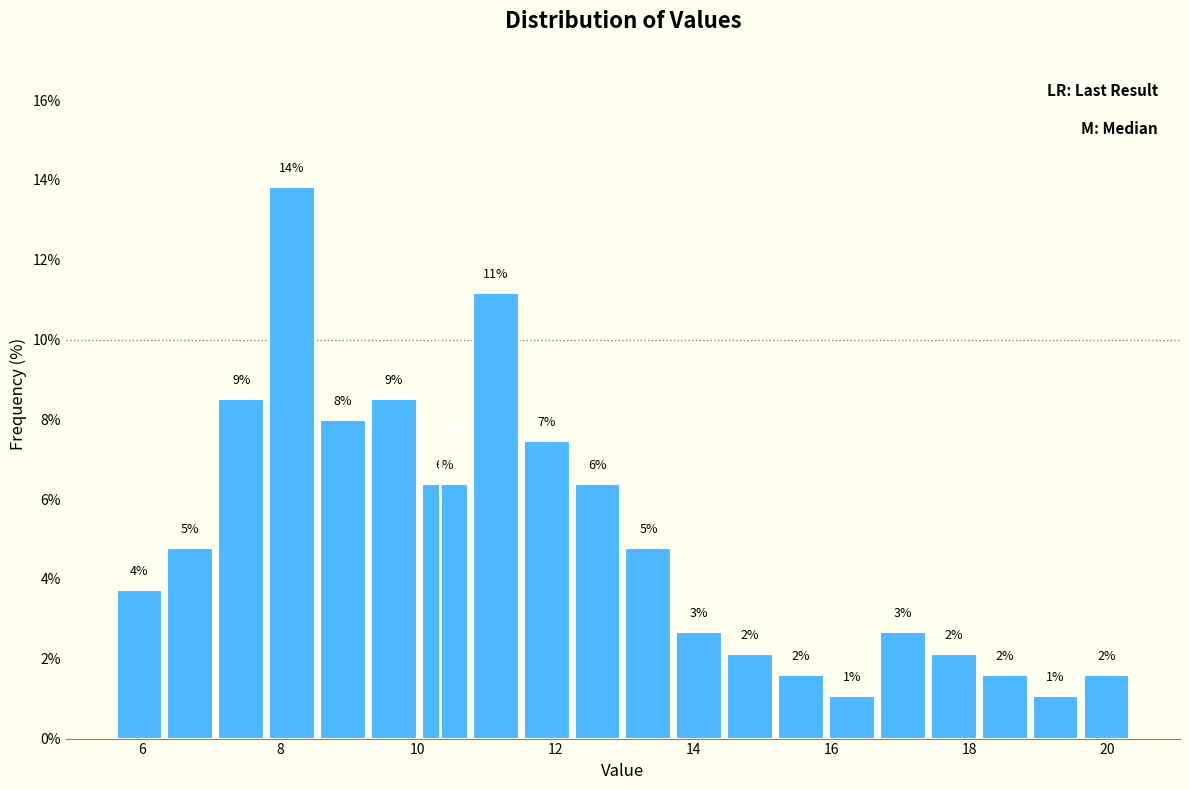

Around what value on the x-axis is the tallest bar? Give the approximate position of its centre, as read against the axis.

8.2